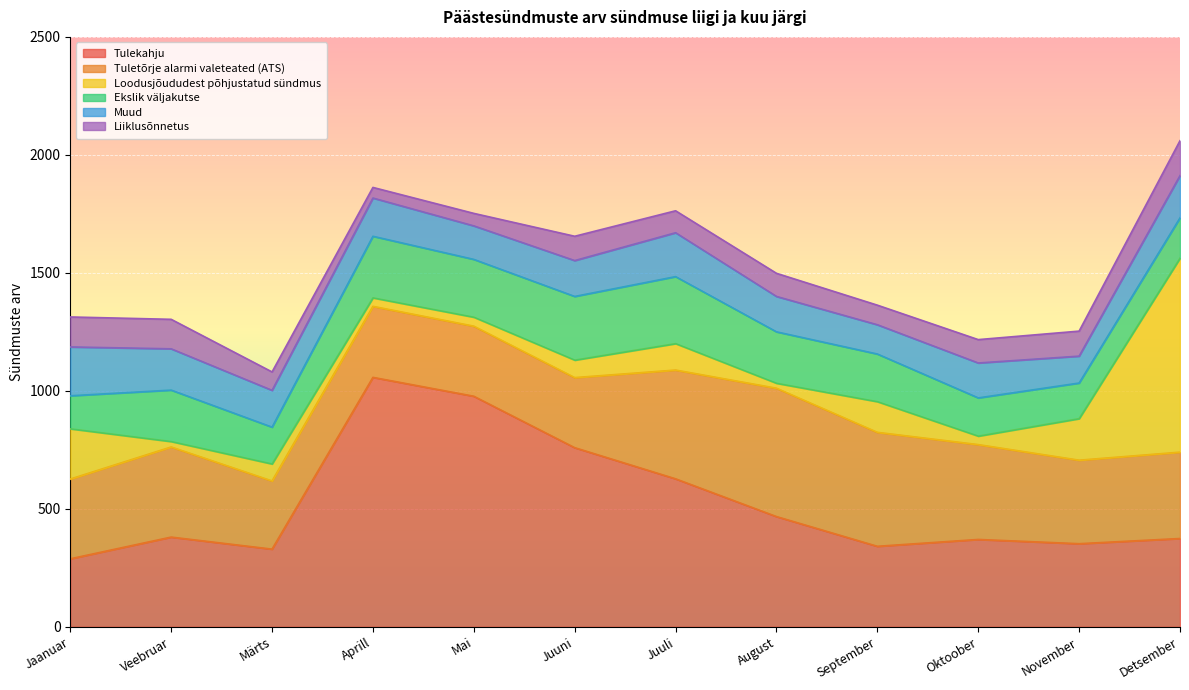

What is the maximum value shown in the chart?

1057